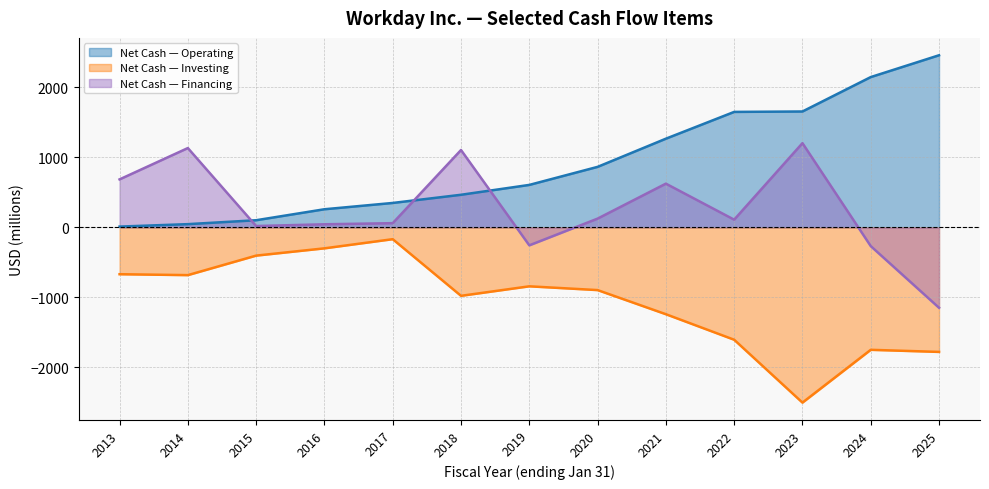

What is the difference between the second highest and second lowest values in the 籌資活動提供（用於）的現金凈額 series?

1402